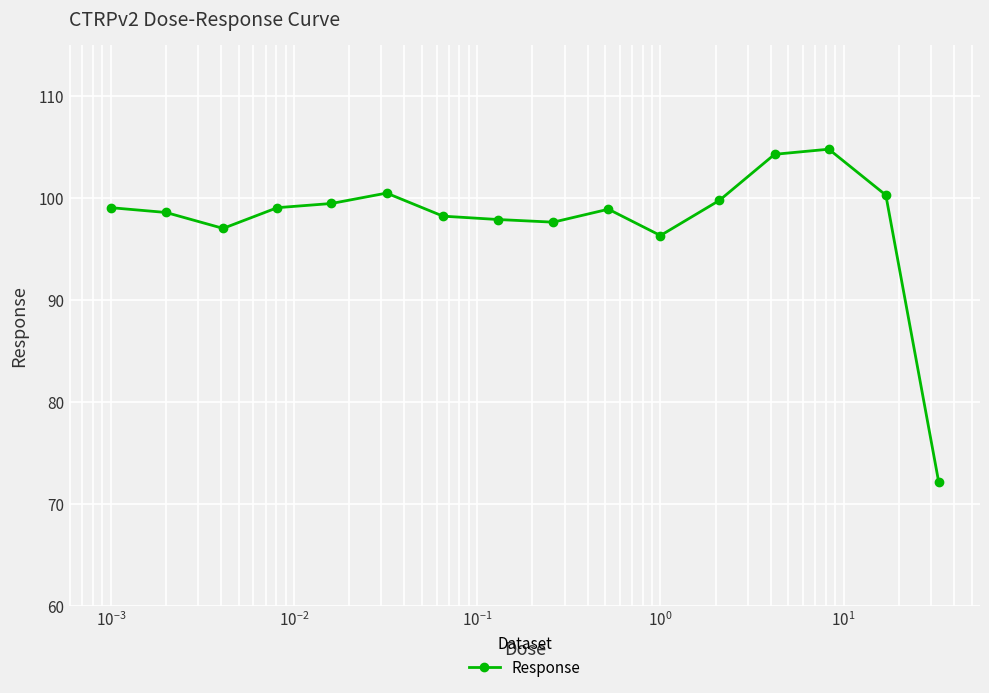

What is the smallest value displayed?

72.2